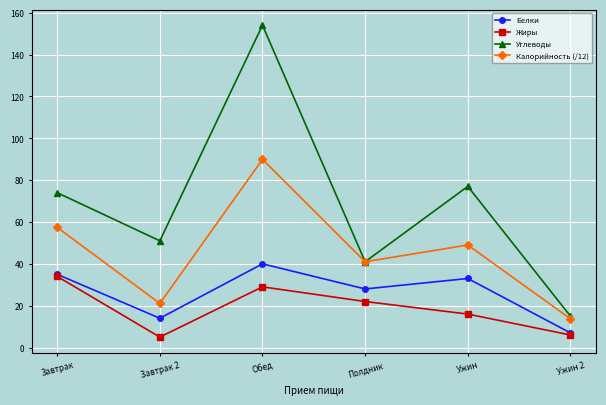

Which category has the highest value across all series?

Обед